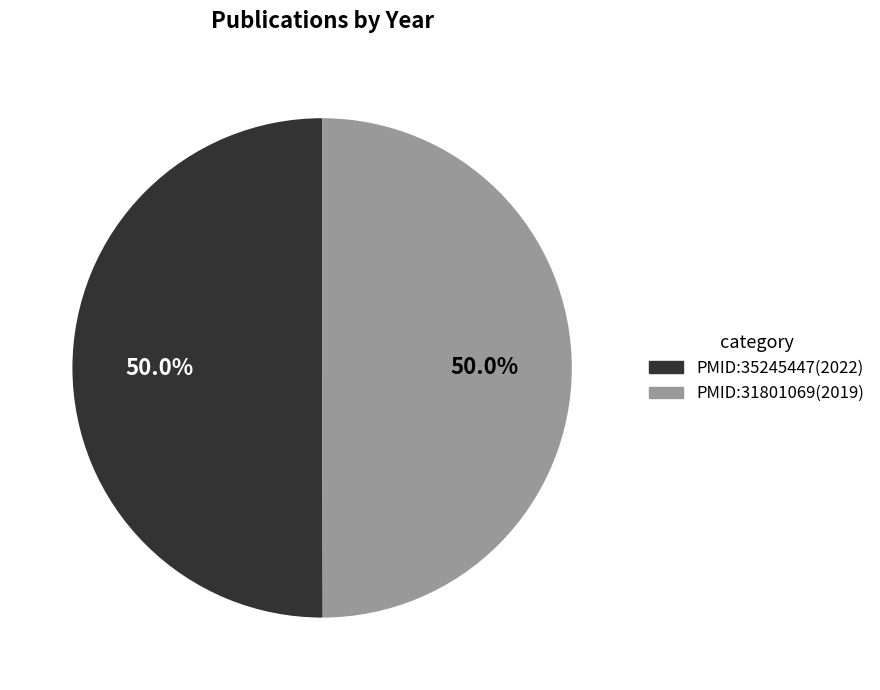

What is the ratio of the value at PMID:35245447 to the value at PMID:31801069?

1.0